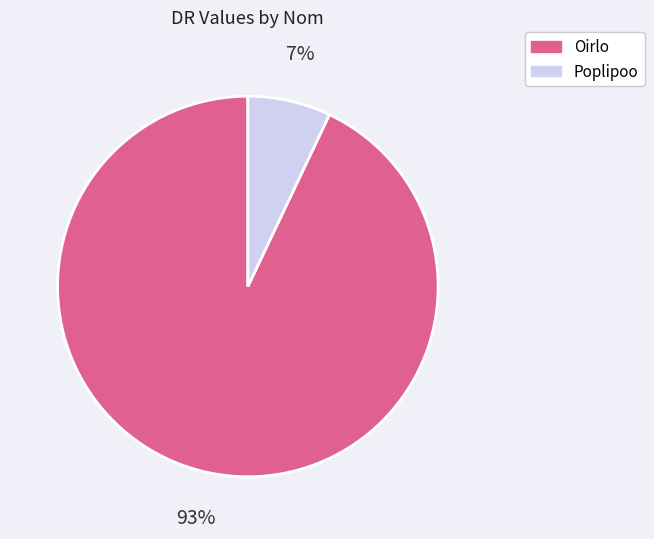

Is the sum of Poplipoo and Oirlo greater than half?

Yes